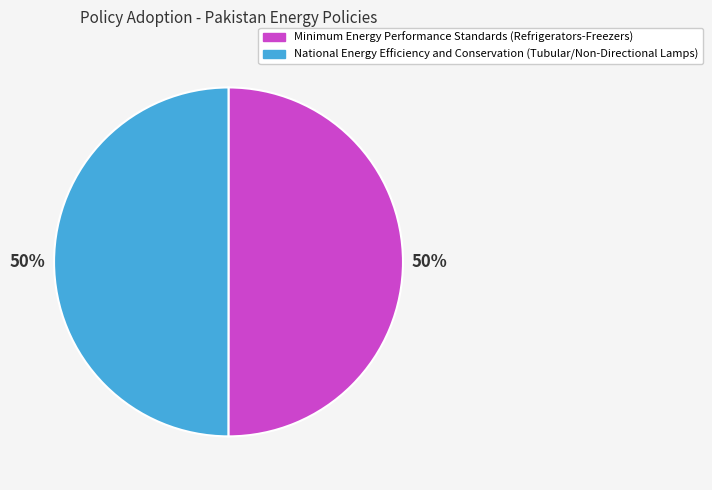

What percentage is the National Energy Efficiency and Conservation (Tubular/Non-Directional Lamps) slice, to the nearest percent?

50%